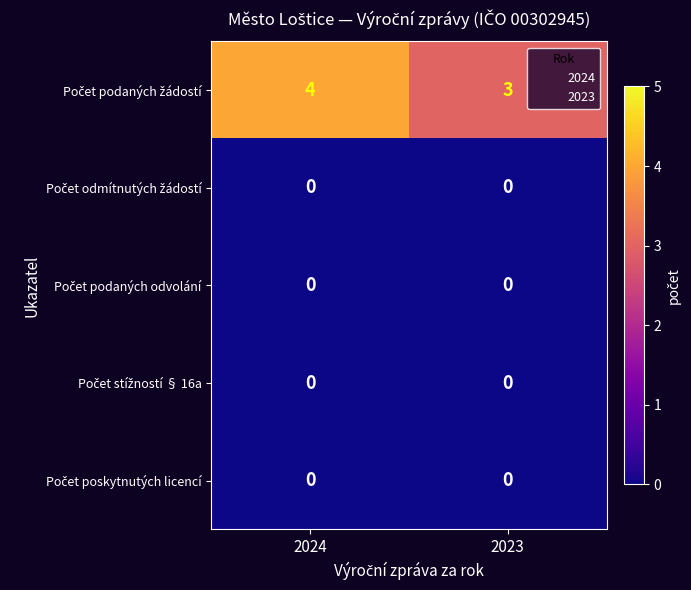

What is the difference between the highest and lowest values at 2024?

4